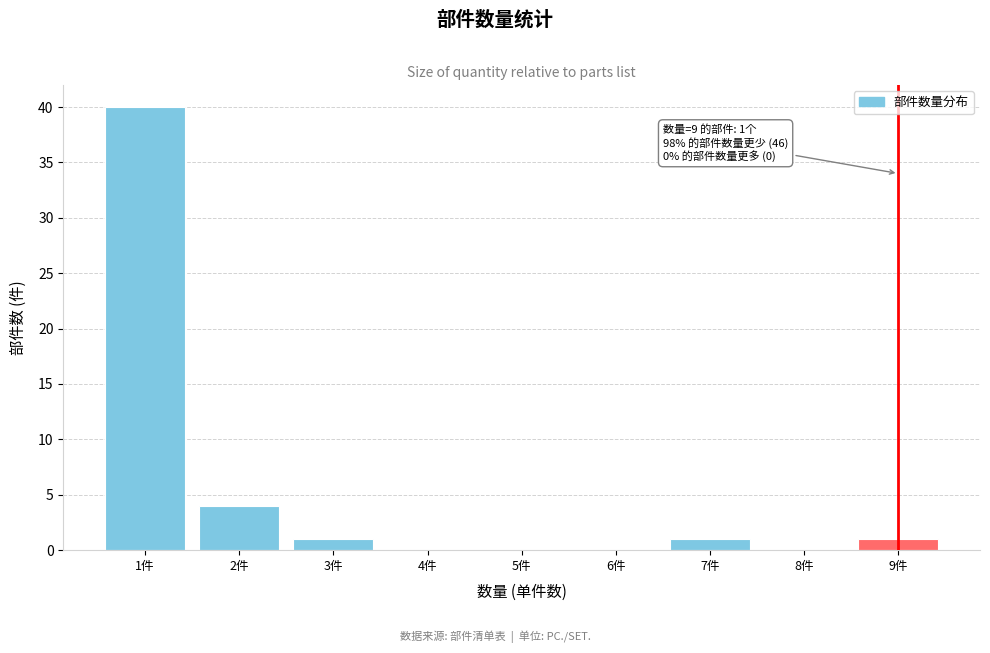

Over which range of the x-axis is the bar tallest?

0.5 to 1.5